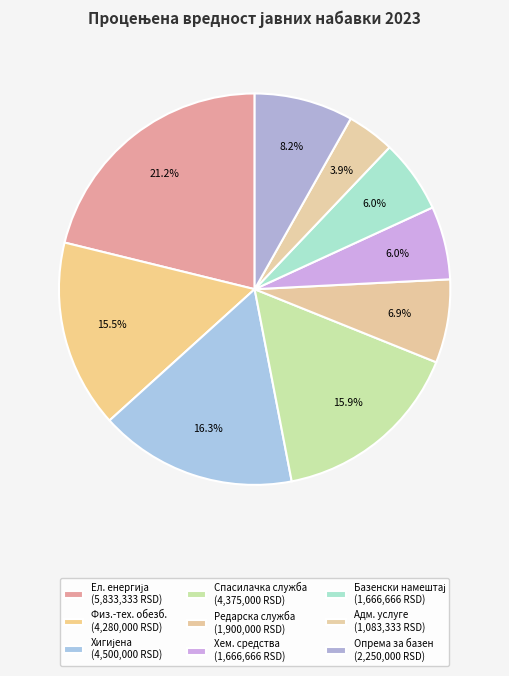

How many slices are in this pie chart?

9